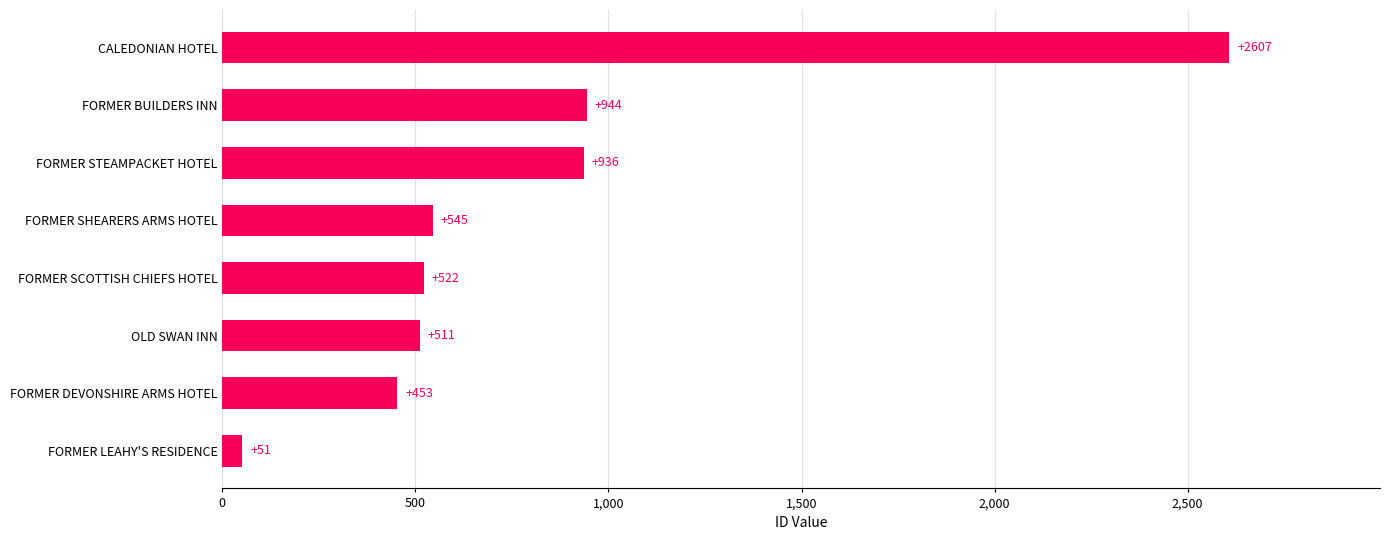

What is the ratio of the value at FORMER DEVONSHIRE ARMS HOTEL to the value at FORMER BUILDERS INN?

0.5